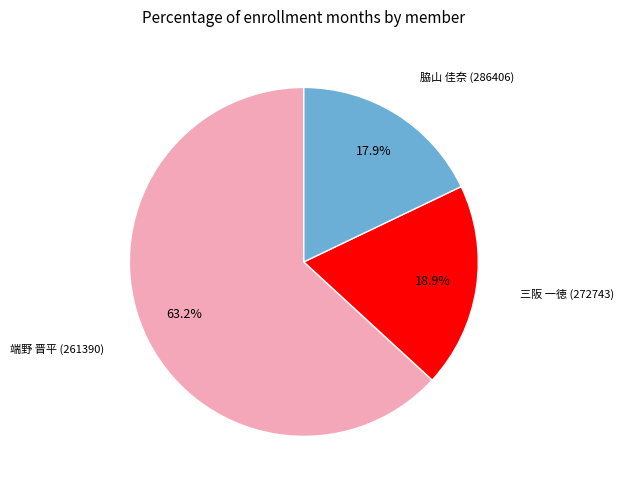

To the nearest percent, what percentage of the pie is 脇山 佳奈 (286406)?

18%